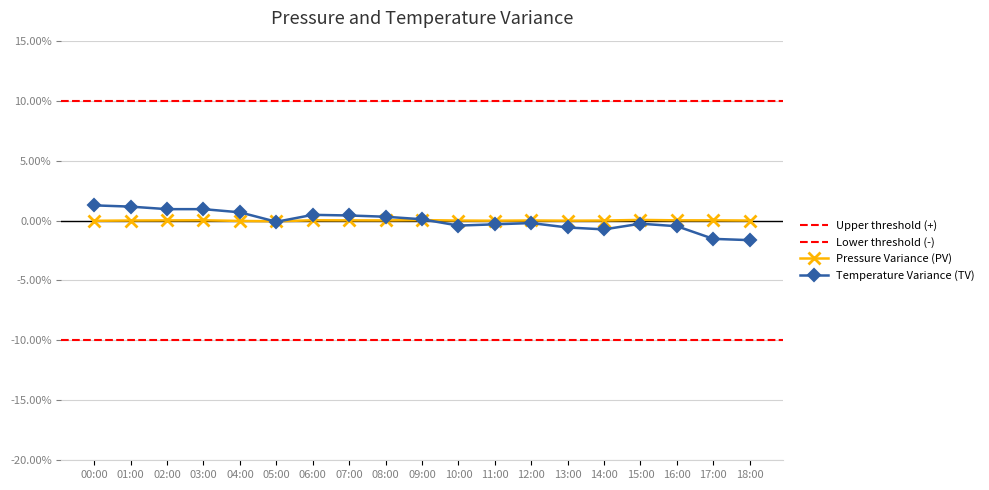

Which series has the widest spread of values?

temperature